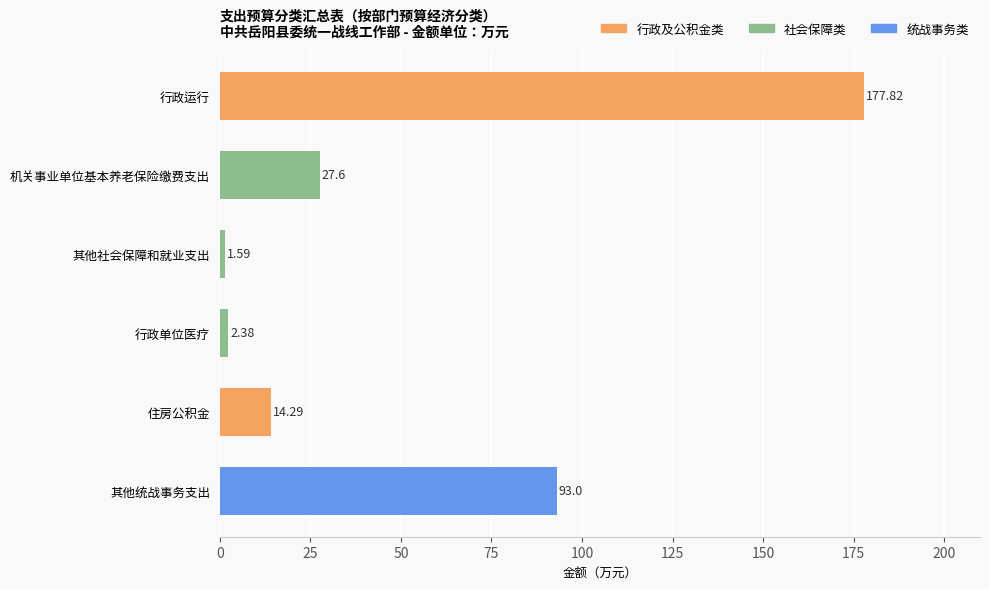

Which label corresponds to the smallest value in the chart?

其他社会保障和就业支出